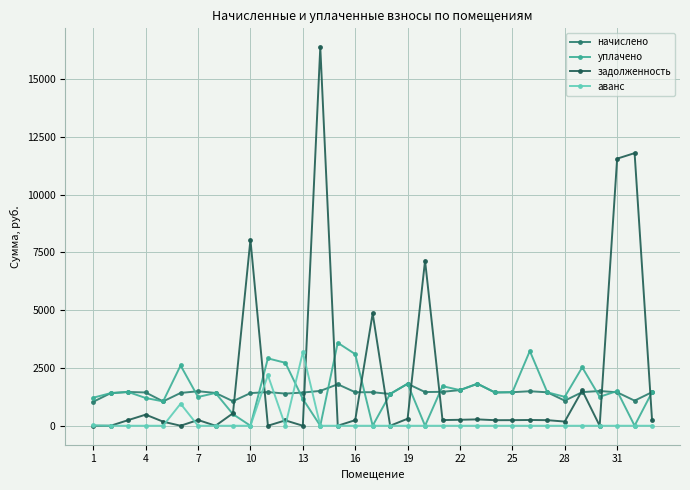

At how many categories does at least one series exceed 10976?

3